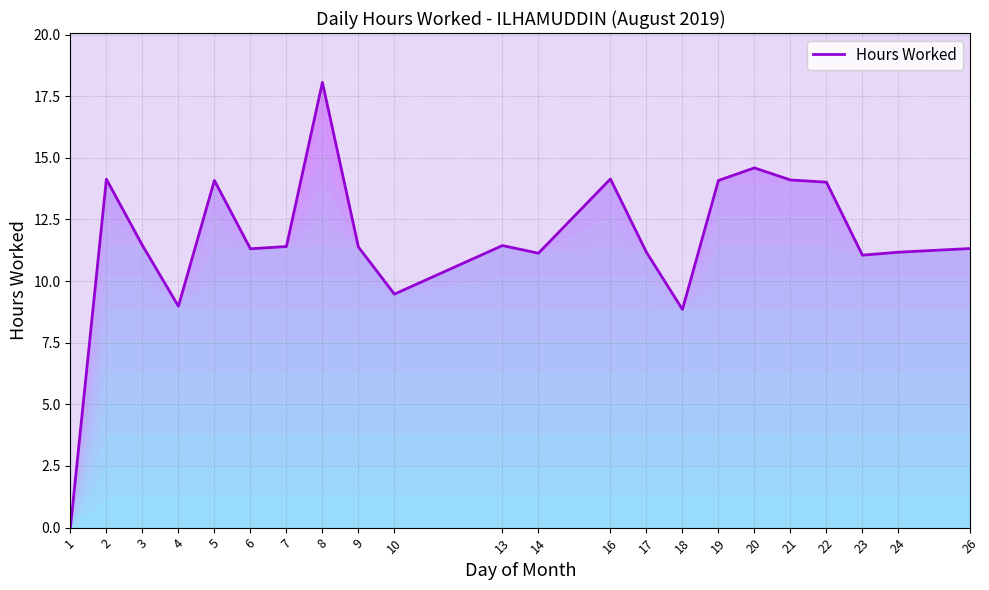

What is the difference between the maximum and minimum values?

18.1